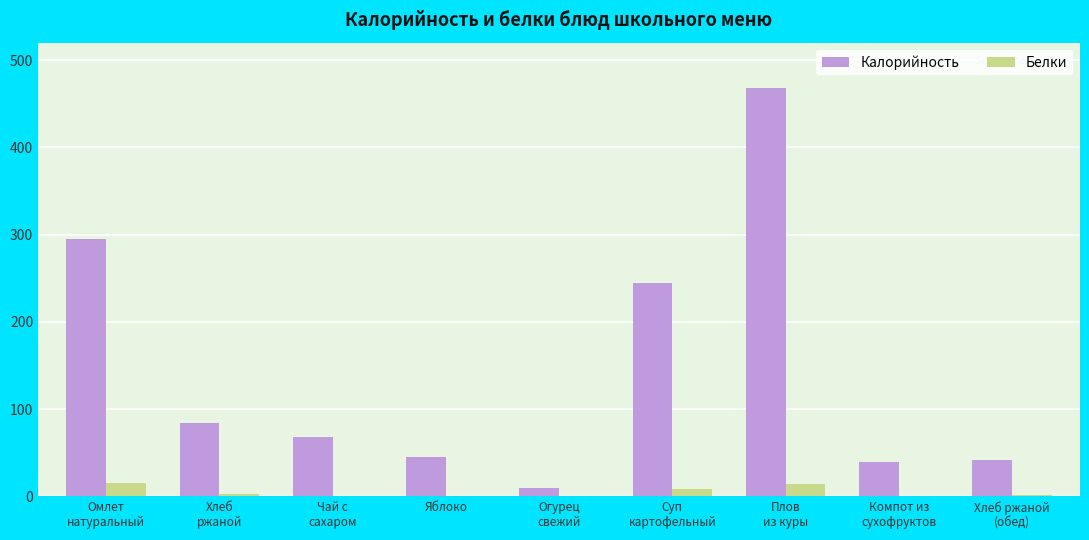

Which series has the largest total across all categories?

Калорийность